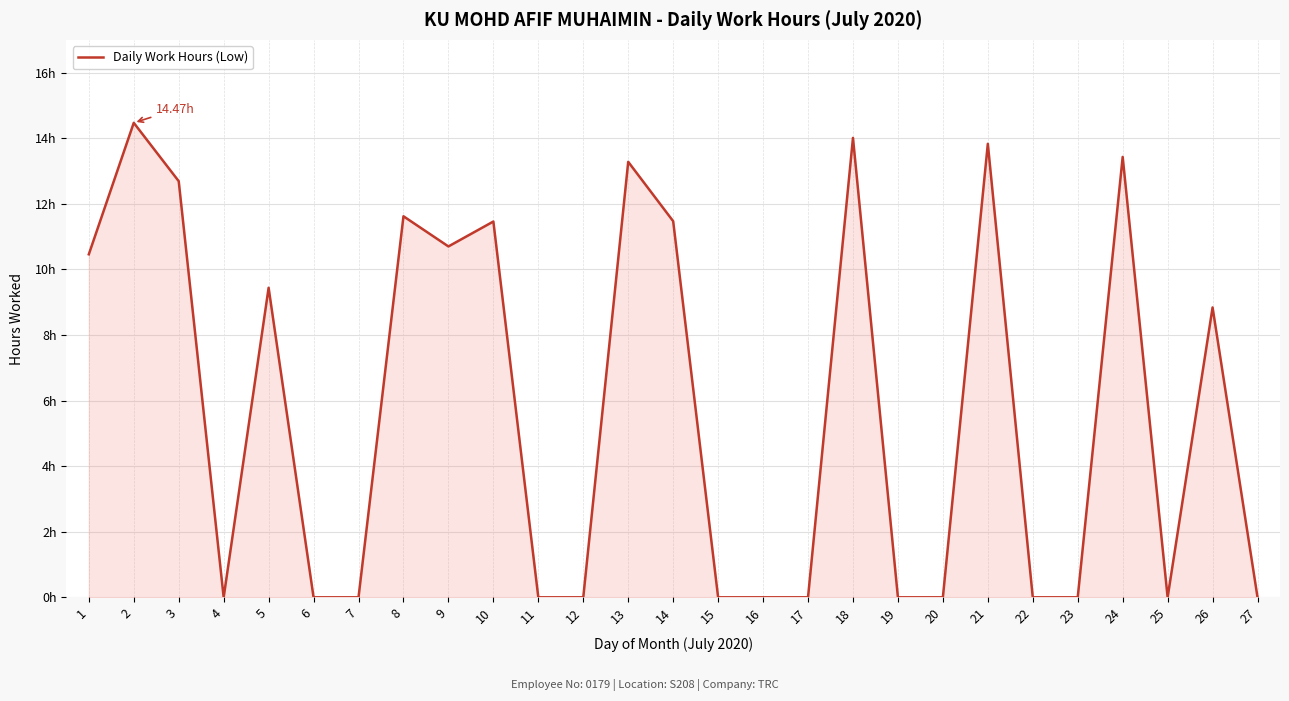

Reading left to right, extract all data points from this chart.

1=10.5	2=14.5	3=12.7	4=0.0	5=9.4	6=0.0	7=0.0	8=11.6	9=10.7	10=11.5	11=0.0	12=0.0	13=13.3	14=11.5	15=0.0	16=0.0	17=0.0	18=14.0	19=0.0	20=0.0	21=13.8	22=0.0	23=0.0	24=13.4	25=0.0	26=8.8	27=0.0